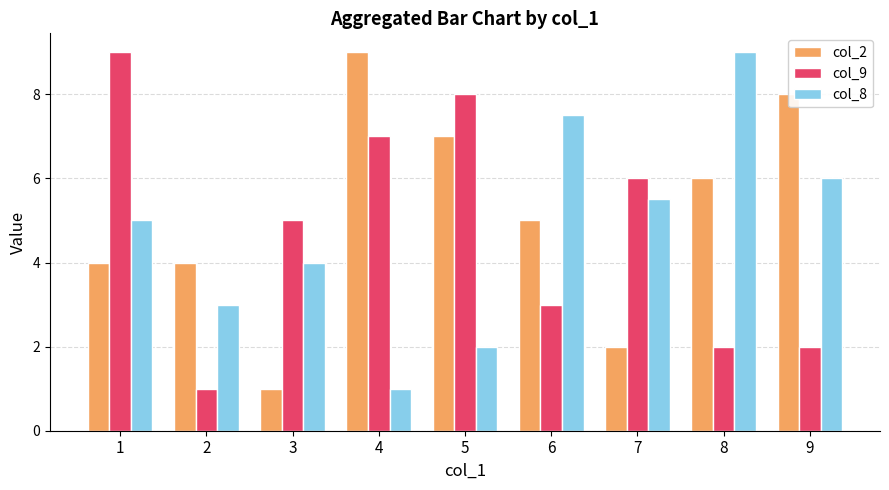

At which label is col_9 closest to 5?

3